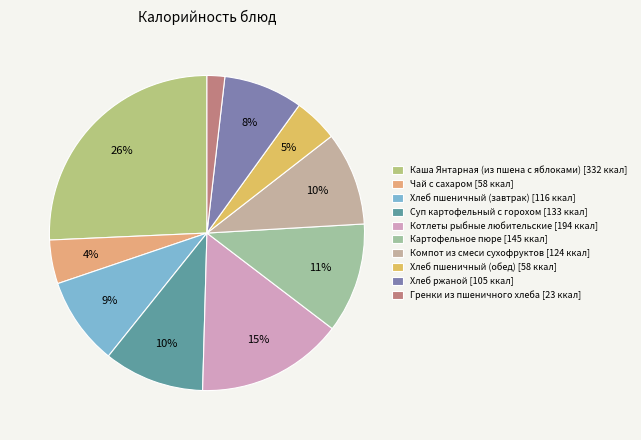

Combined, do Суп картофельный с горохом and Хлеб пшеничный (обед) account for over 50%?

No